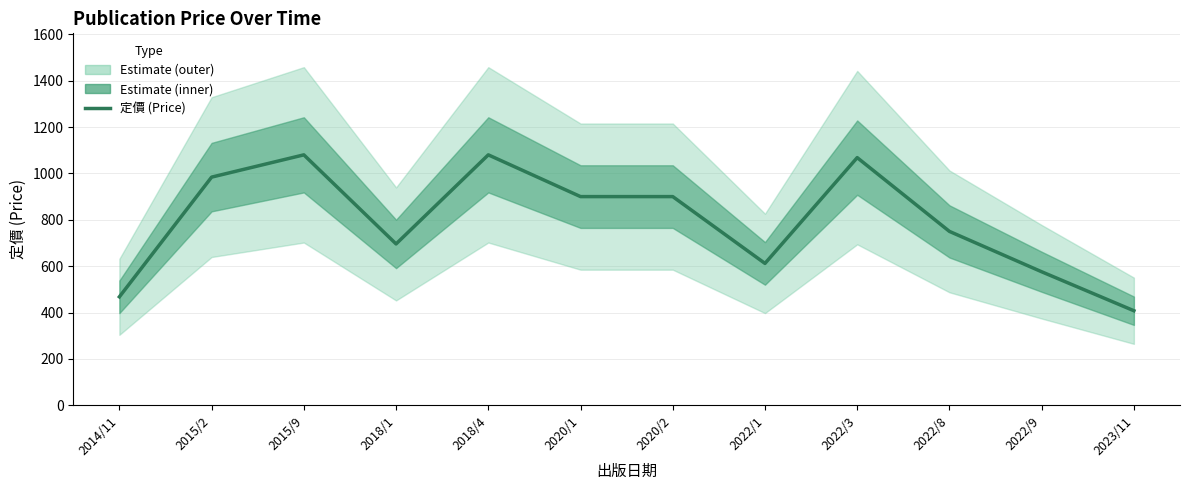

True or false: there are more than 2 points higher than both neighbors.

True